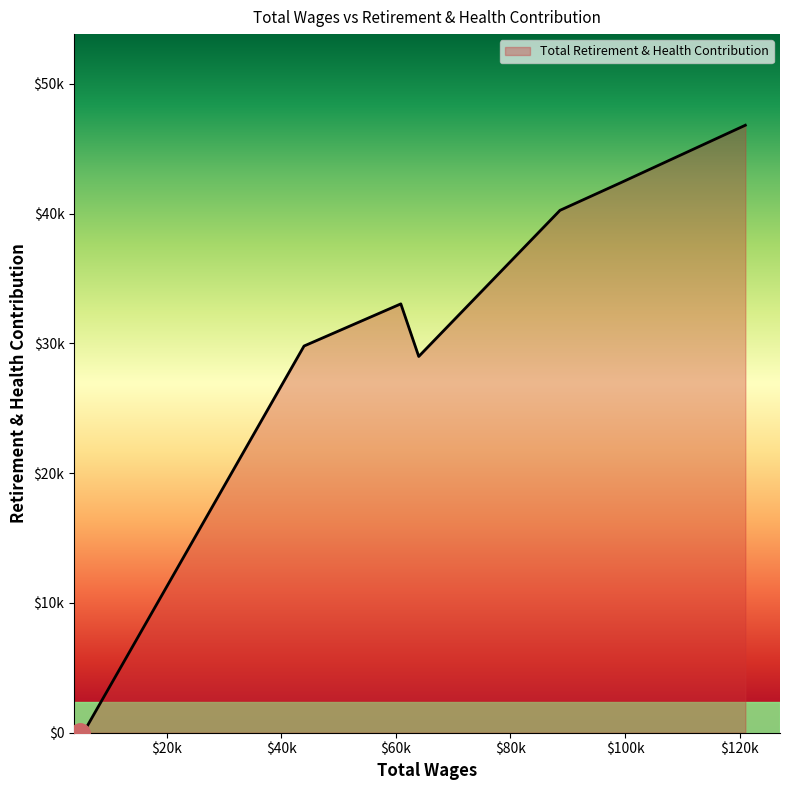

True or false: there are more than 1 points higher than both neighbors.

False